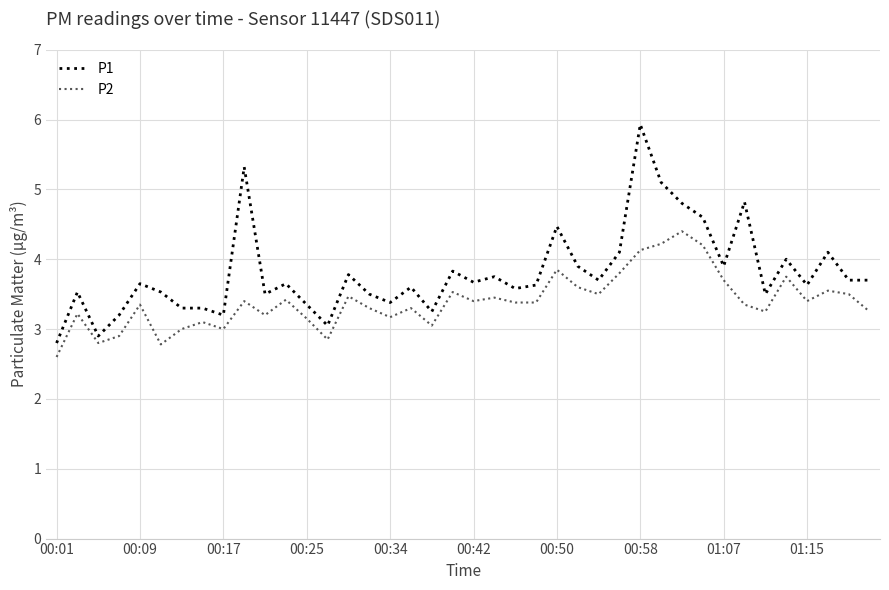

What is the difference between the maximum and minimum values in the P1 series?

3.1